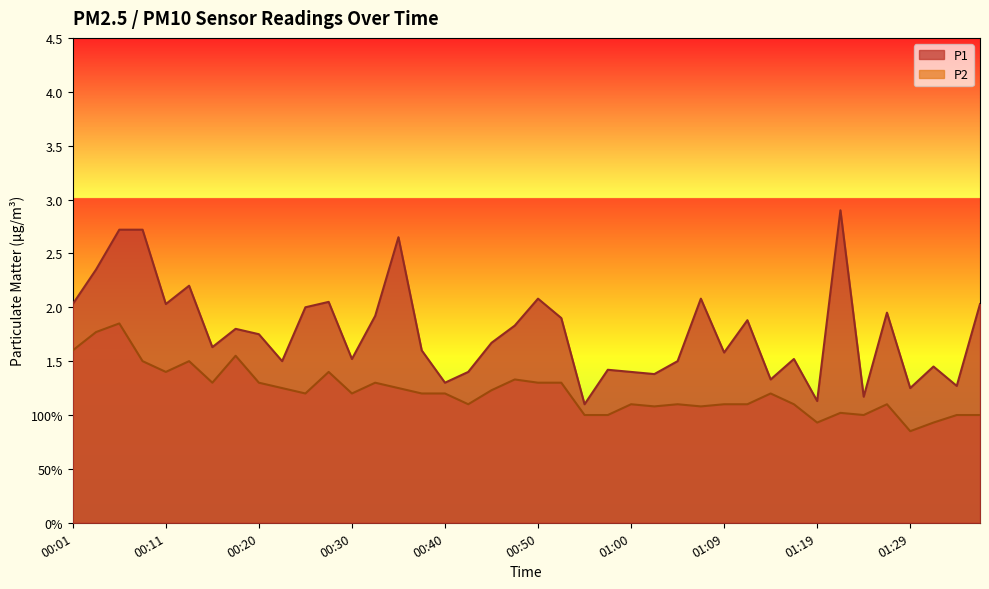

Which series has the largest range (max minus min)?

P1